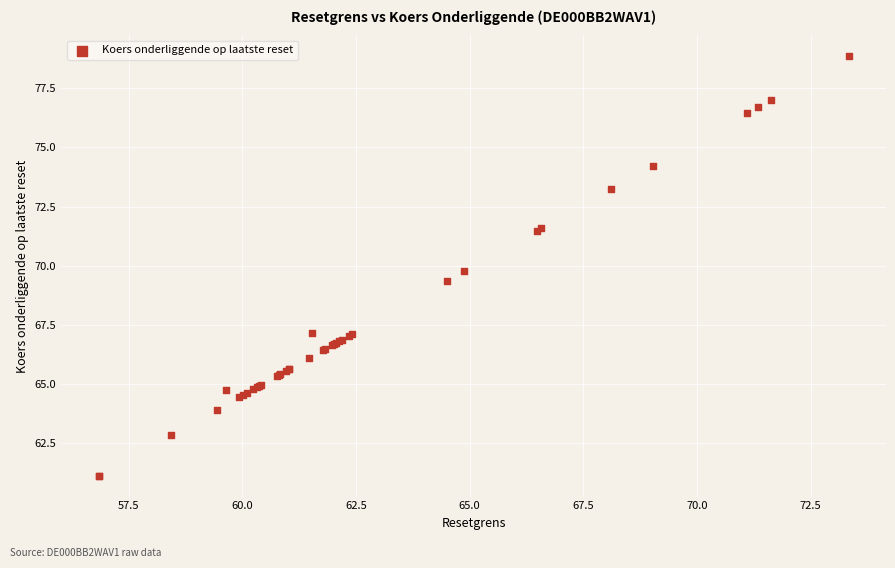

What Y value in the scatter plot is closest to 69?

69.4